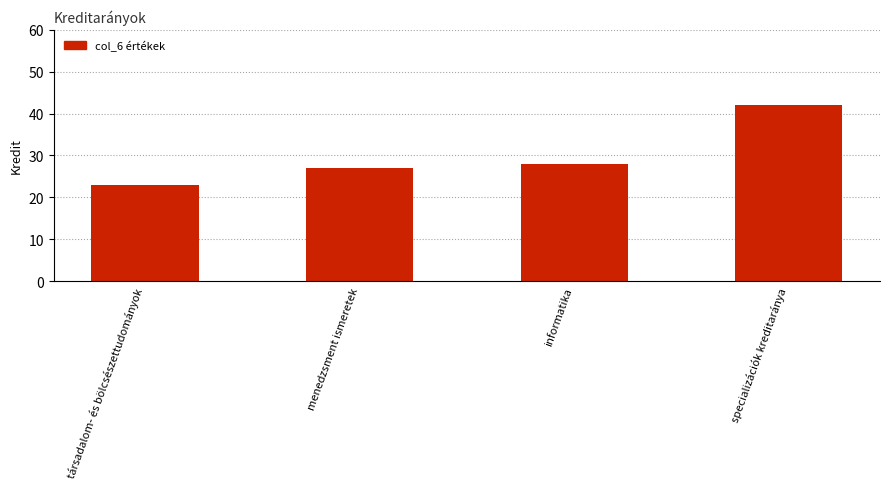

How many bars are there in total?

4